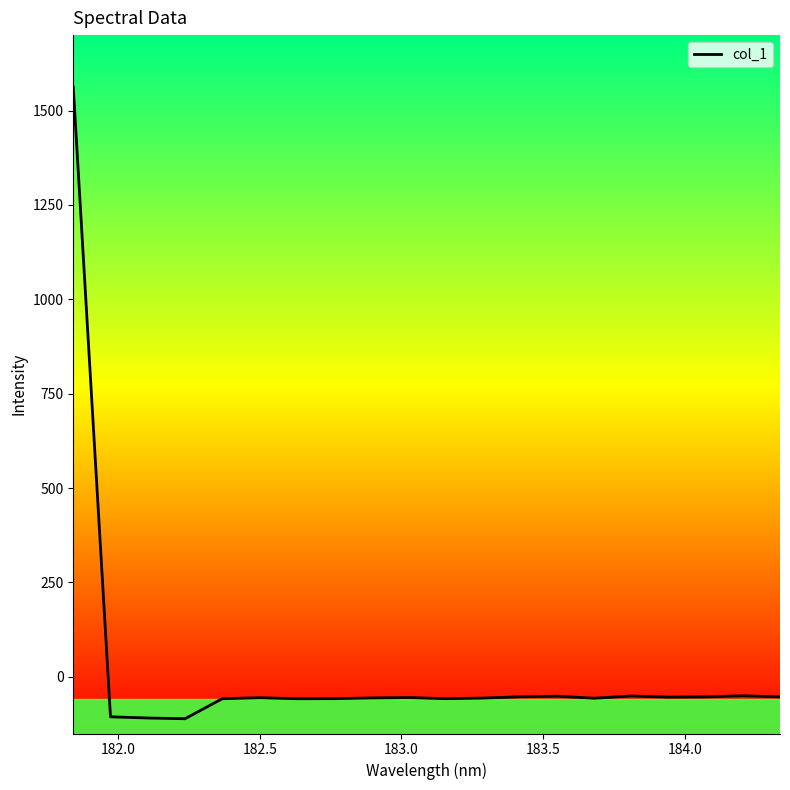

What is the minimum value shown in the chart?

-110.9